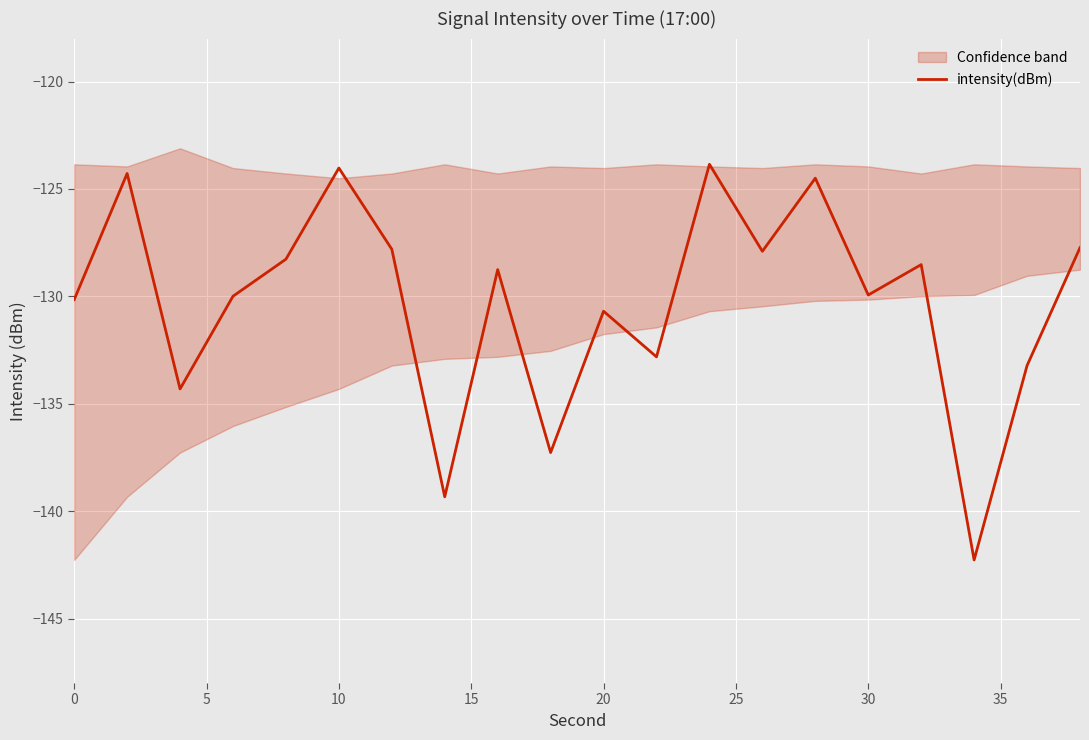

What is the difference between the second highest and second lowest values?

15.3